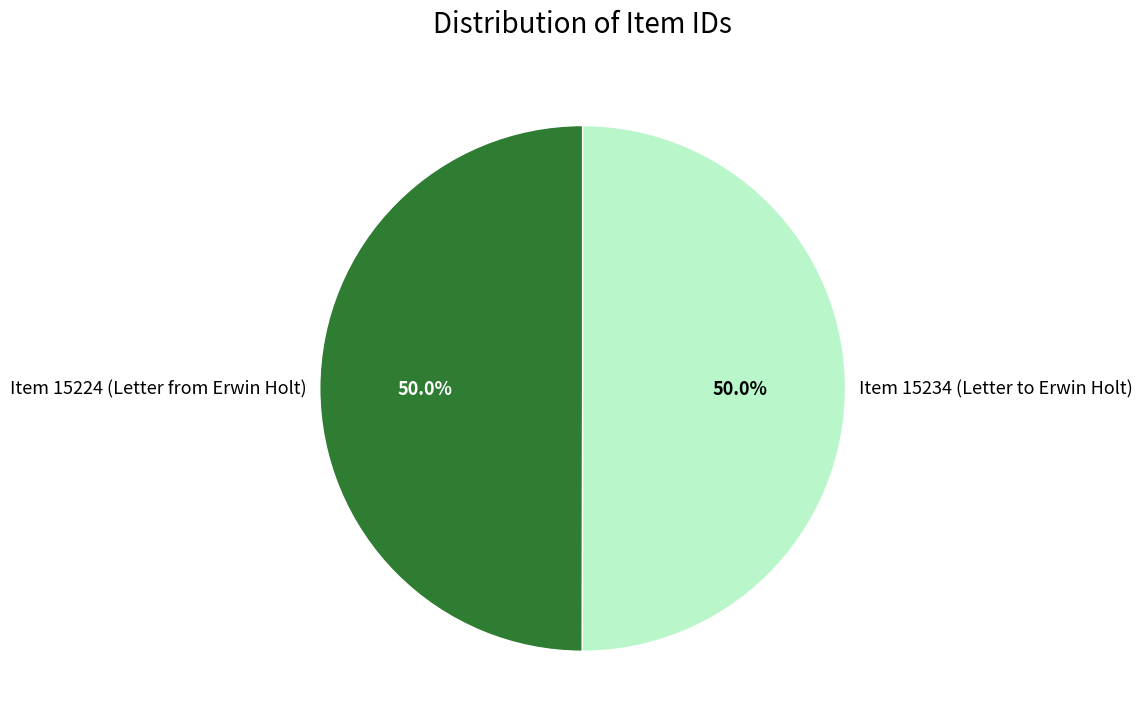

Combined, do Item 15224 (Letter from Erwin Holt) and Item 15234 (Letter to Erwin Holt) account for over 50%?

Yes